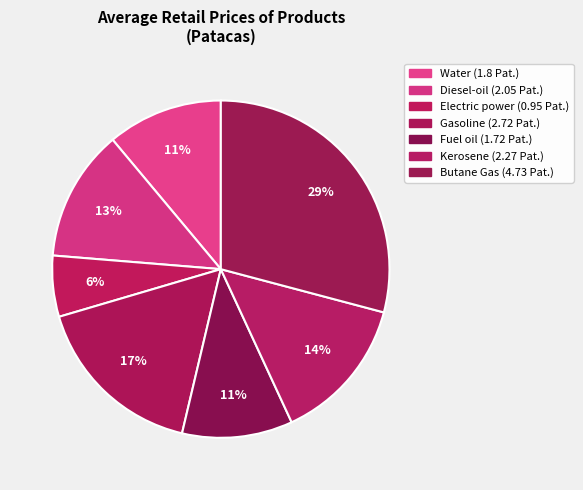

Is there a majority slice in this chart?

No